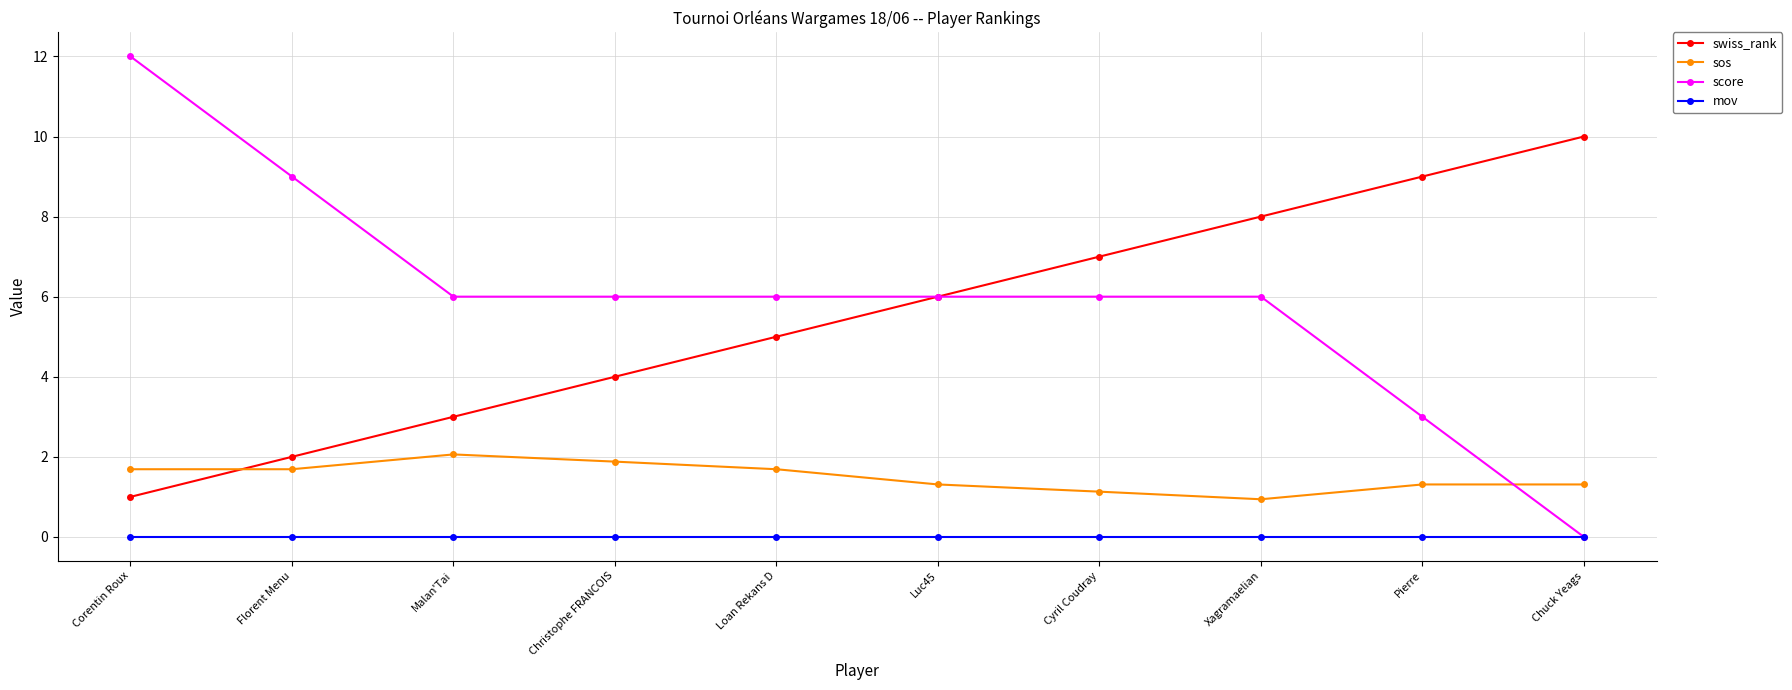

How many distinct data groups are displayed?

4